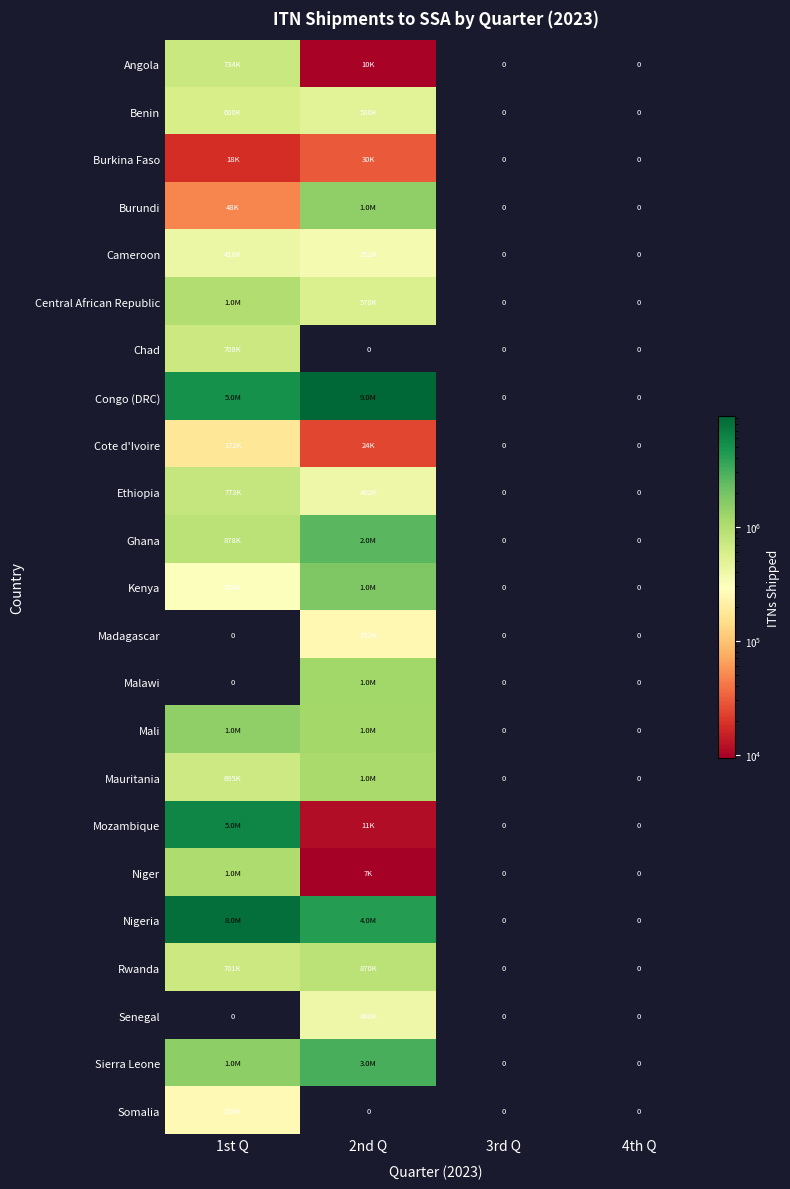

The Burundi series shows -558854 at 4th Q. True or false?

False